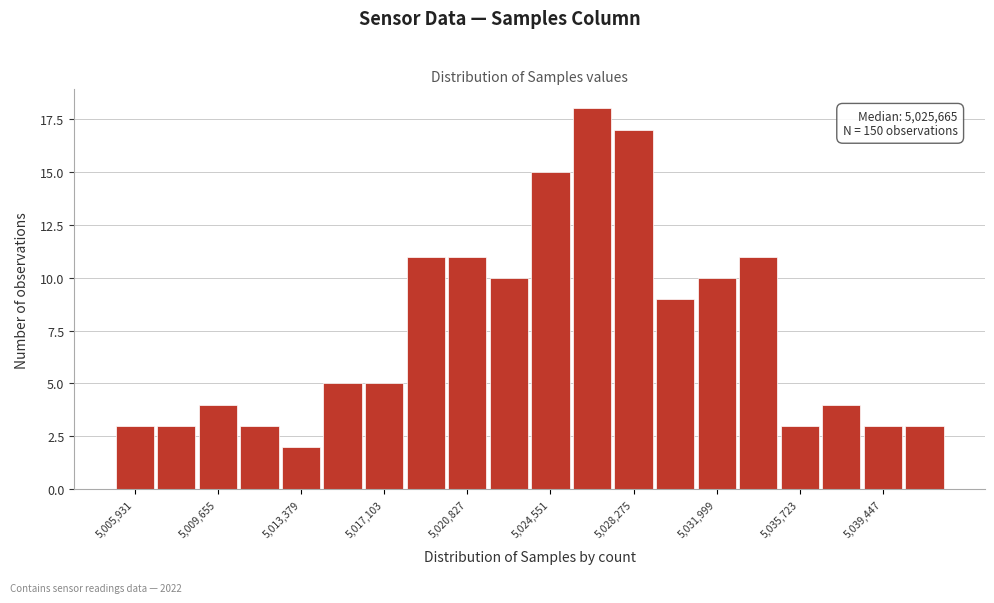

Around what value on the x-axis is the tallest bar? Give the approximate position of its centre, as read against the axis.

5026500